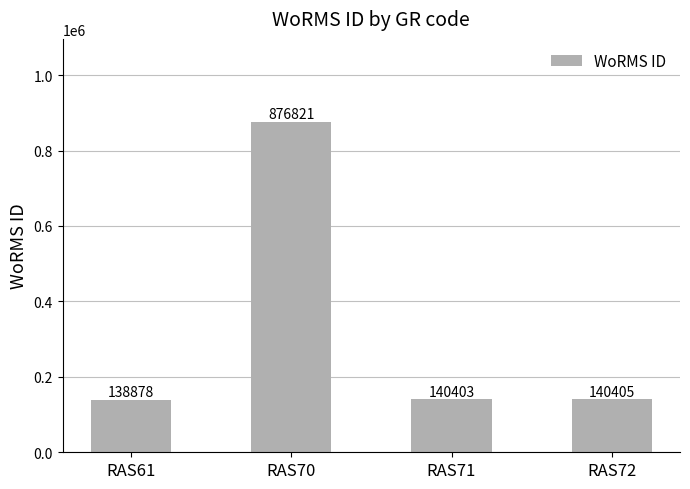

How many series are shown in this chart?

1